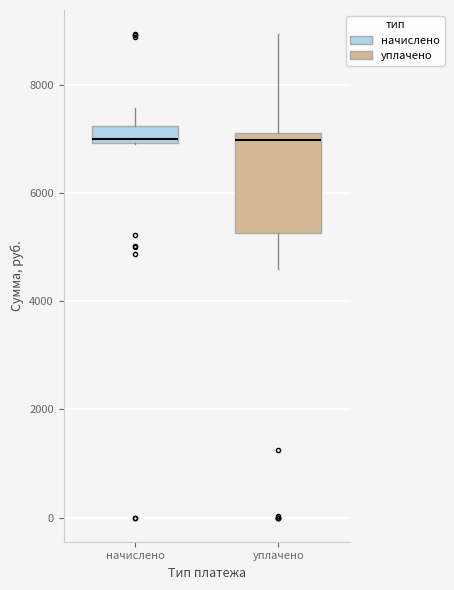

Reading left to right, transcribe this box plot: for each box, give where its median line is, the range the box spans, and where its two whiskers end, as read against the y-axis. The values are not printed on the chart, so give them approximately, as read against the axis.

начислено: median 7000 (just above the box's lower edge), box 7000 to 7200, whiskers 7000 to 7600
уплачено: median 7000, box 5200 to 7200, whiskers 4600 to 9000